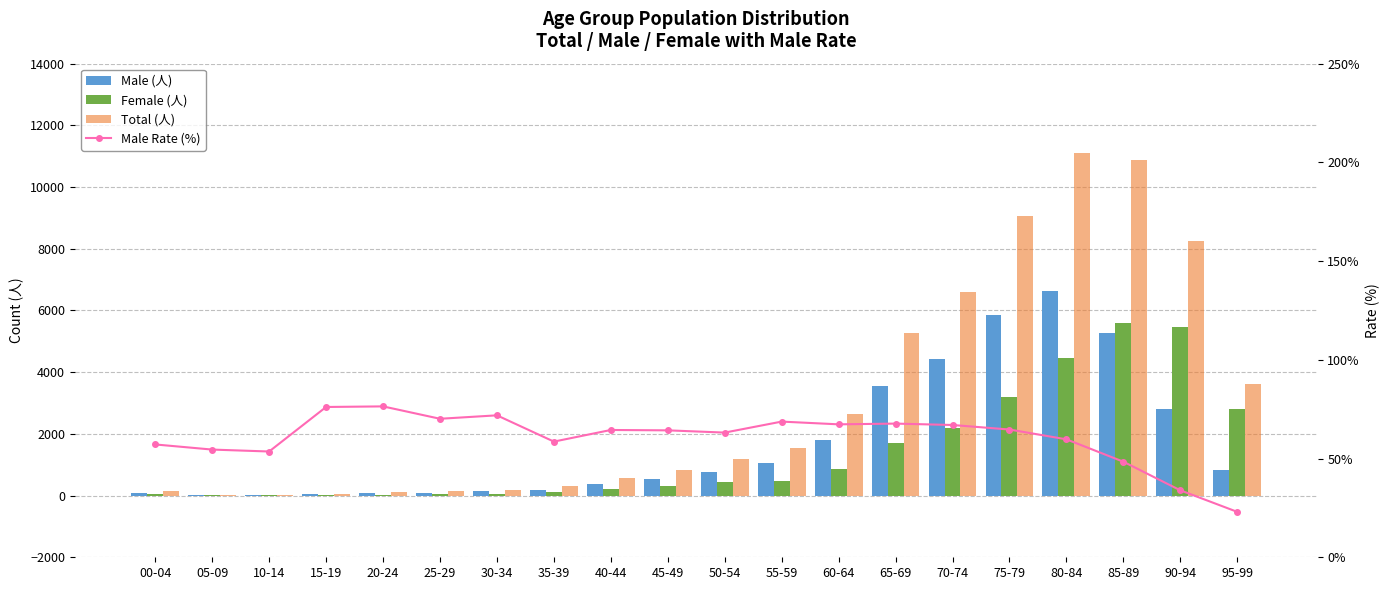

What is the difference between the highest and lowest values at 80-84?

11055.3